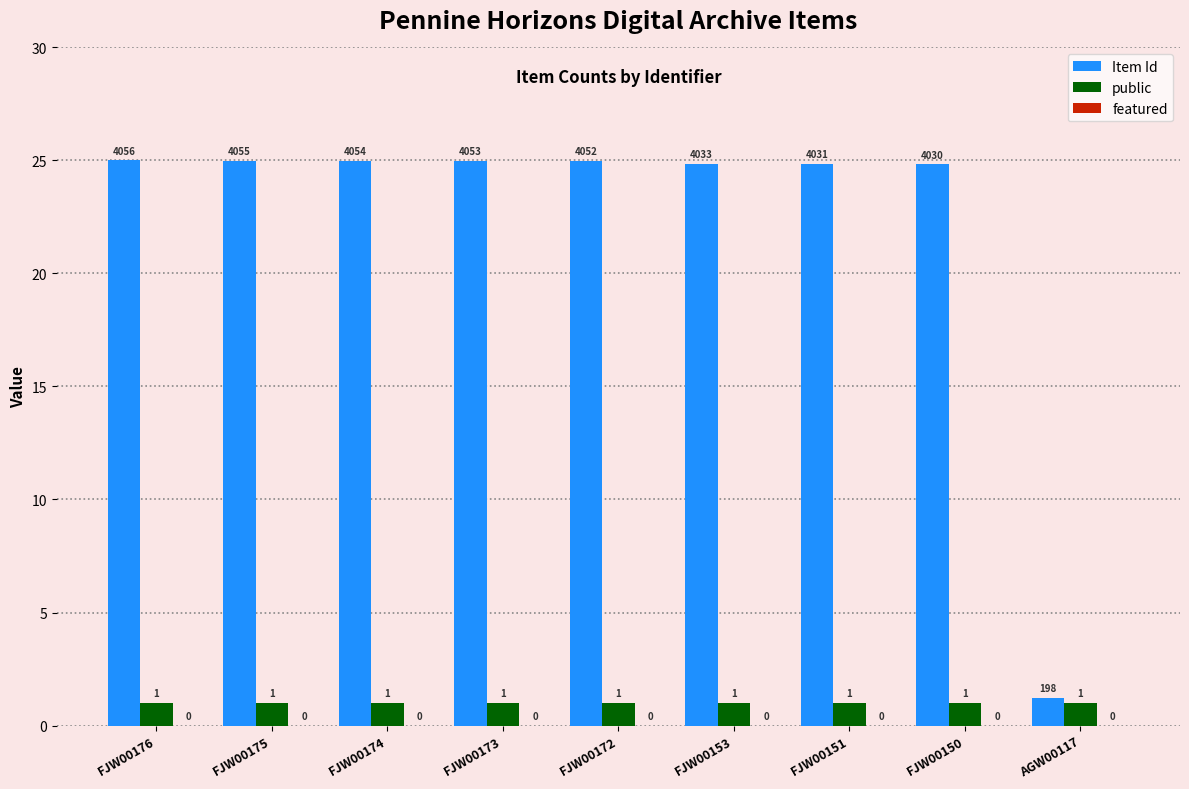

What is the total value across all series at FJW00151?

25.8